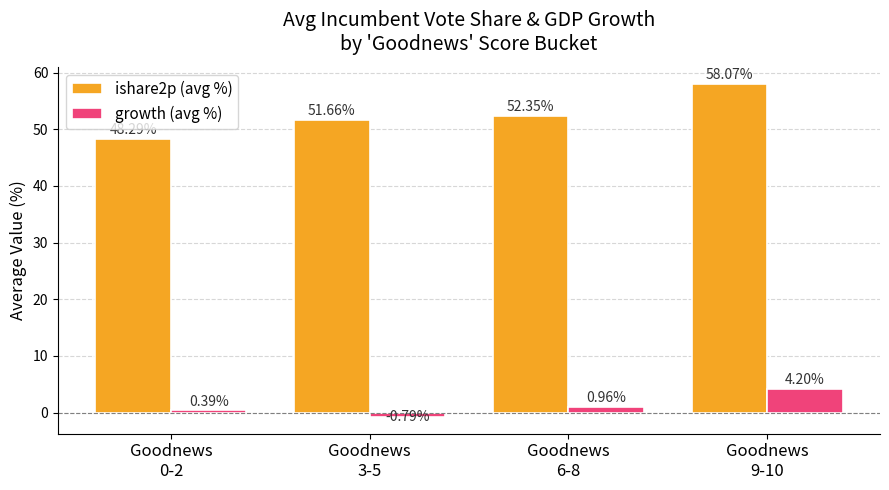

How many data points in ishare2p (avg %) are less than 52?

2